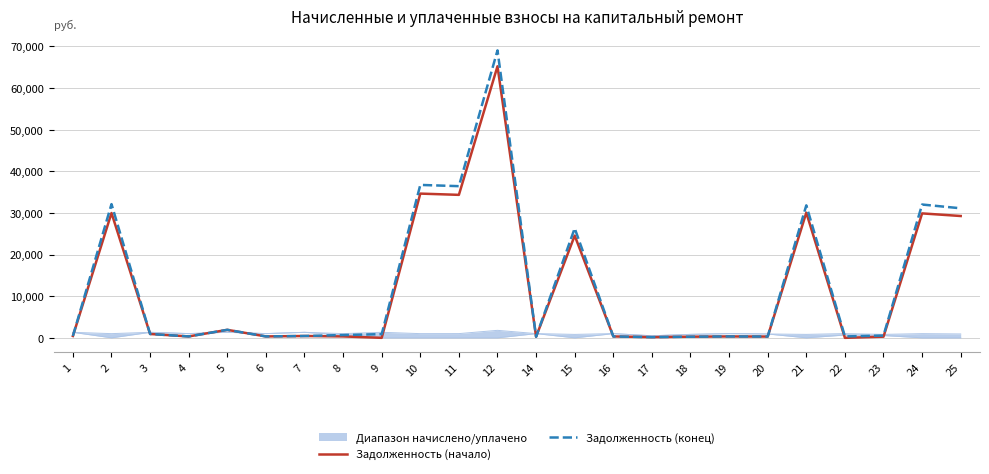

In Задолженность (конец), how many points are higher than both neighbors (excluding endpoints)?

8